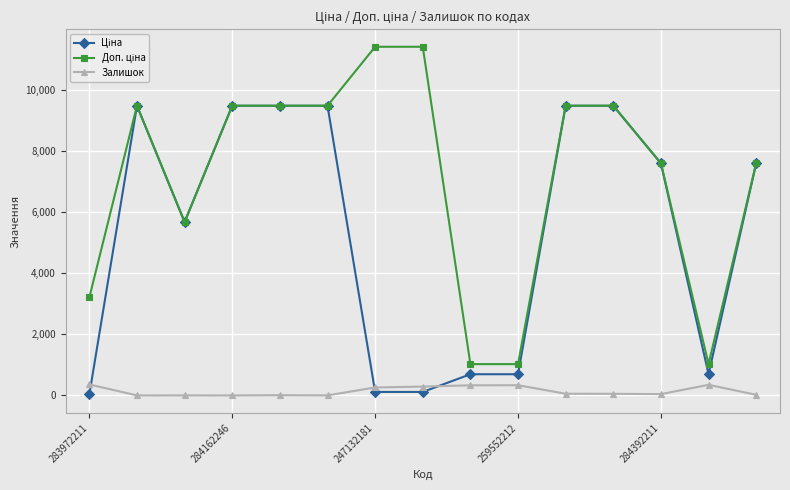

What is the maximum value shown in the chart?

11410.0